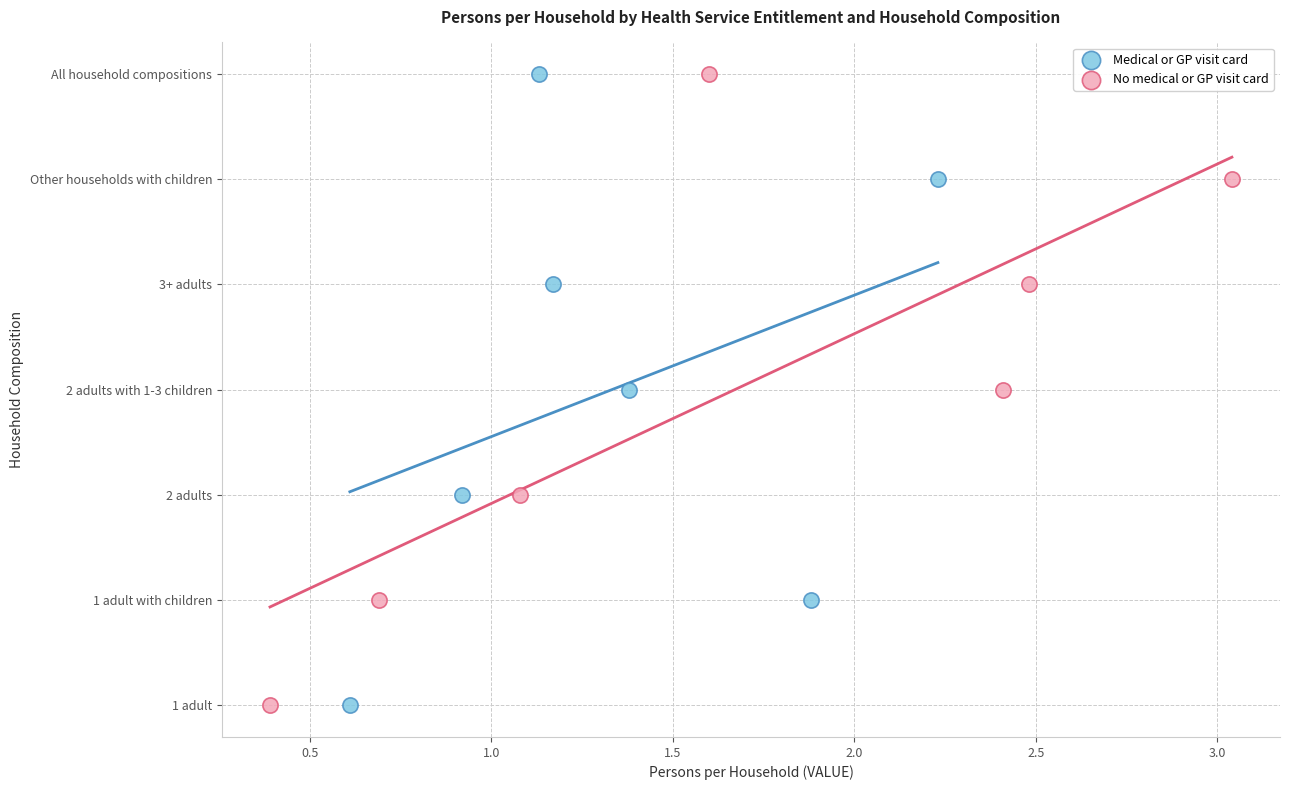

What are all the series names shown in the legend?

Medical or GP visit card, No medical or GP visit card